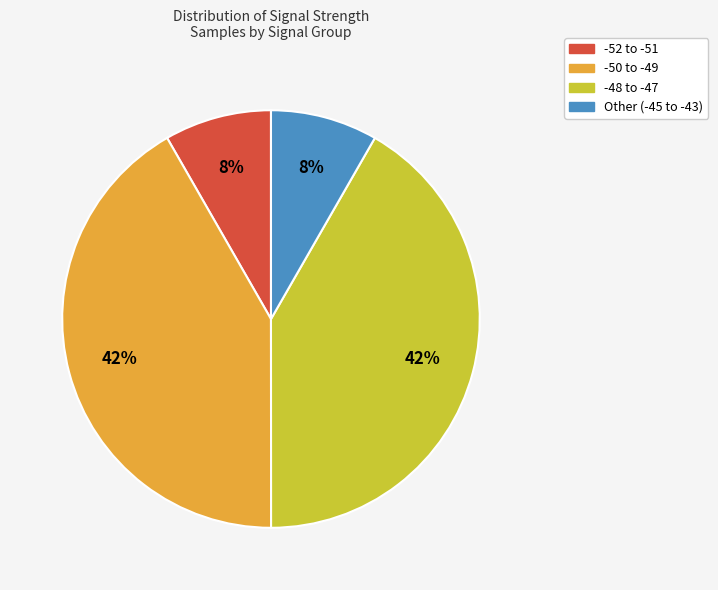

Is there a majority slice in this chart?

No